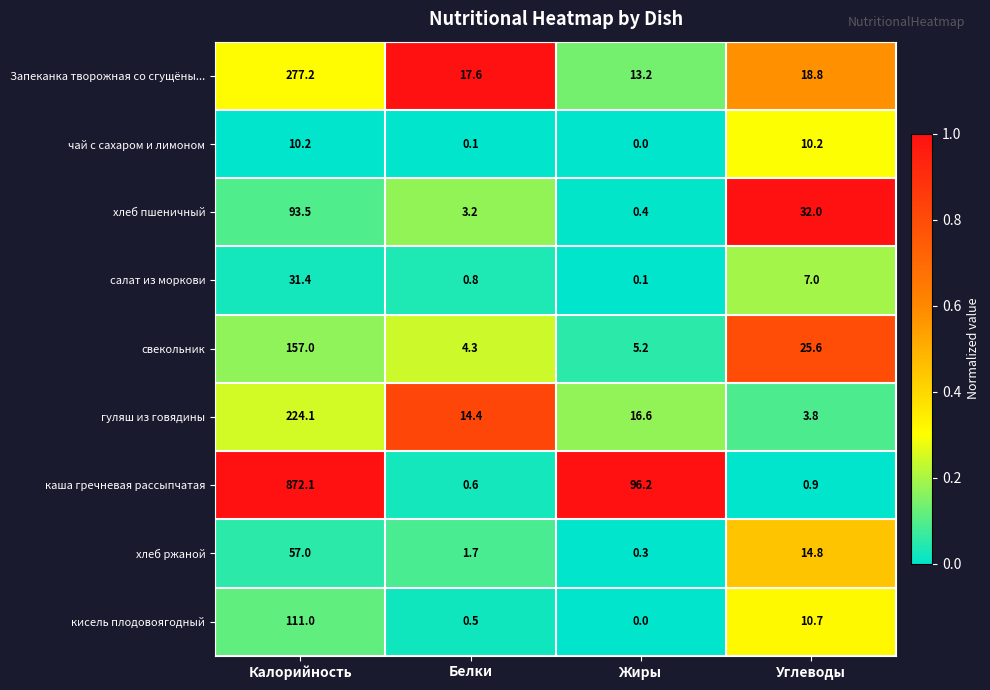

At which category is the sum across all series the highest?

Калорийность